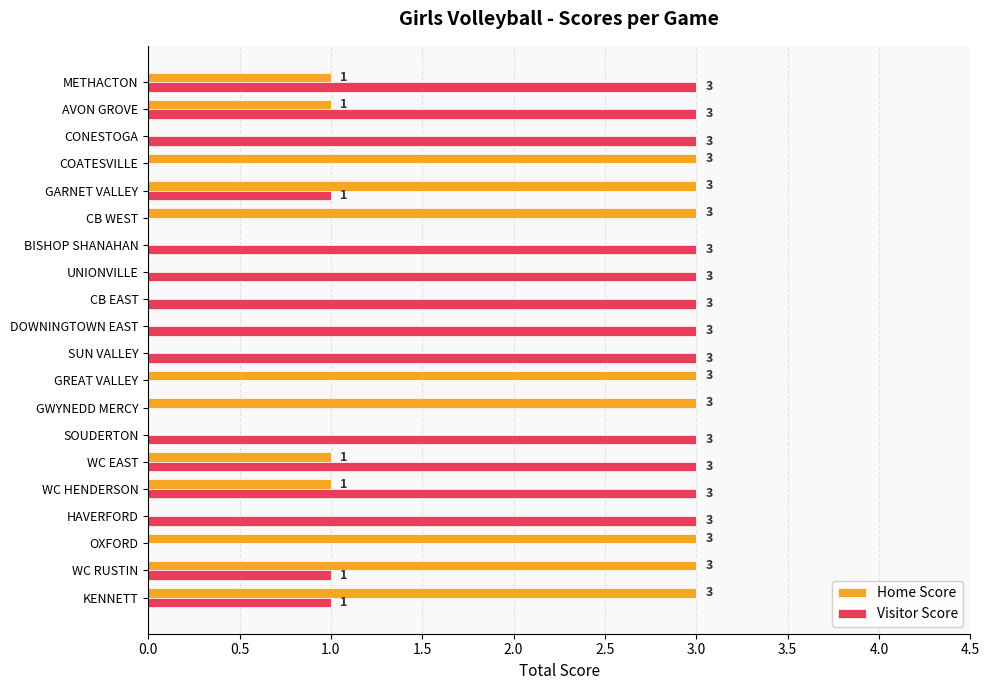

Between DOWNINGTOWN EAST and GARNET VALLEY, which series saw the biggest shift?

Home Score